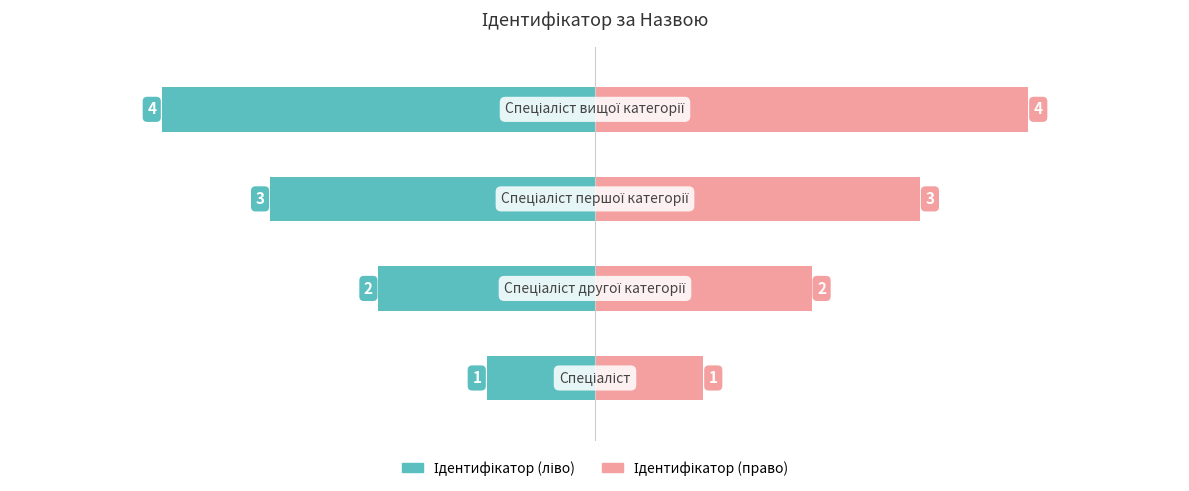

How many data points in Ідентифікатор (ліво) are above -2?

1